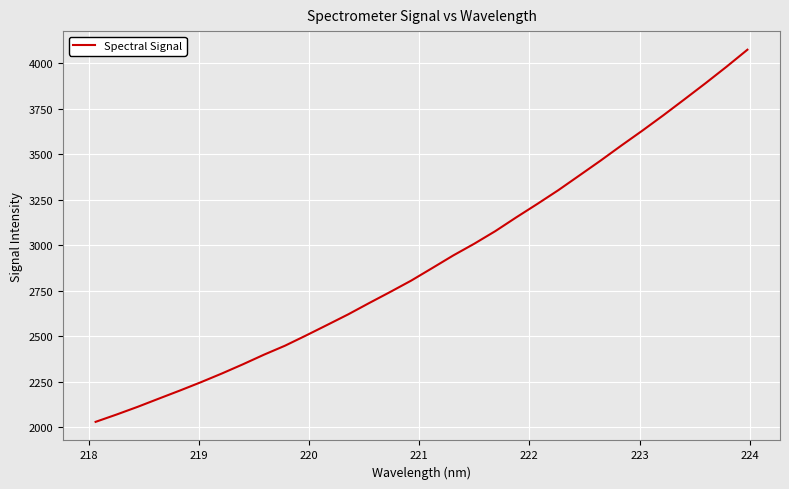

What is the greatest value displayed?

4073.7